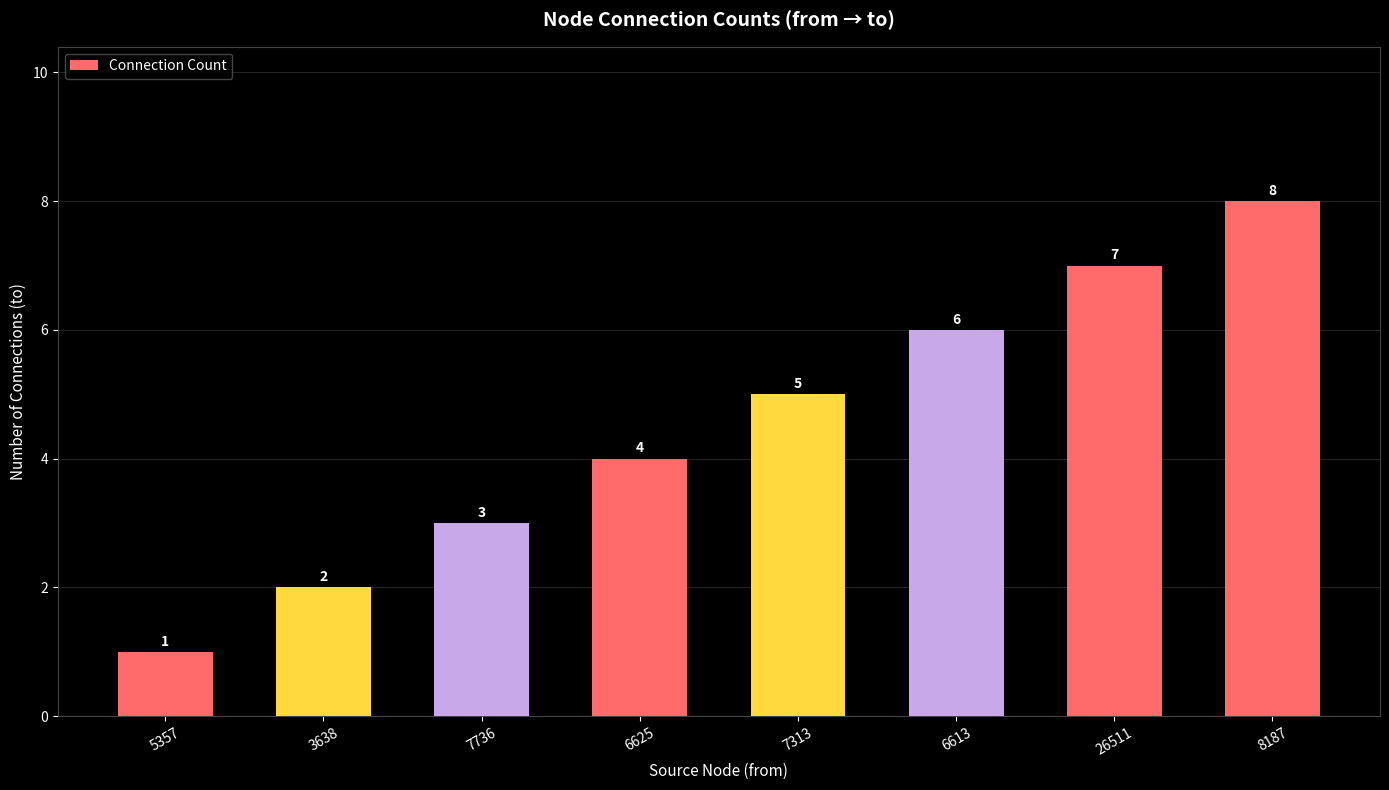

What position from the right is 7736?

6